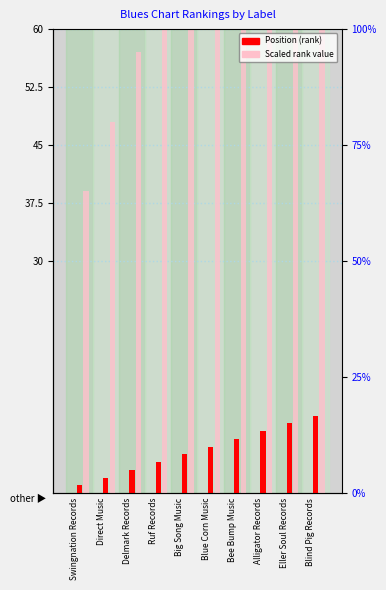

What position from the right is Blue Corn Music?

5